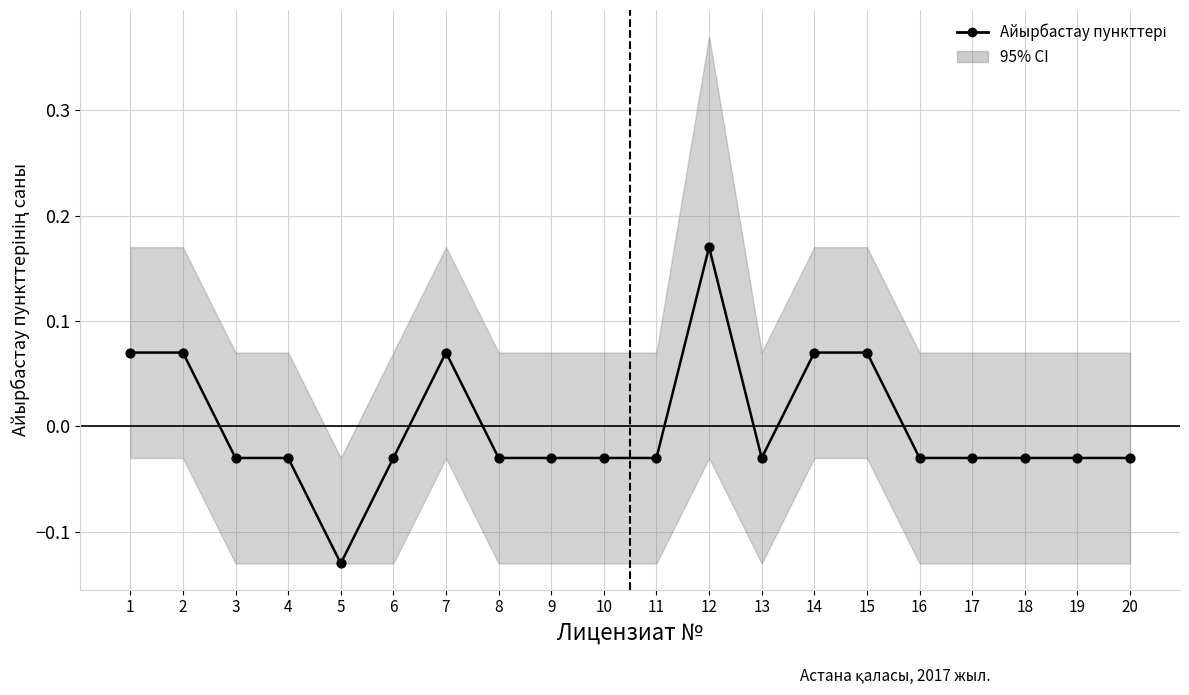

Which has a higher value, 3 or 20?

3